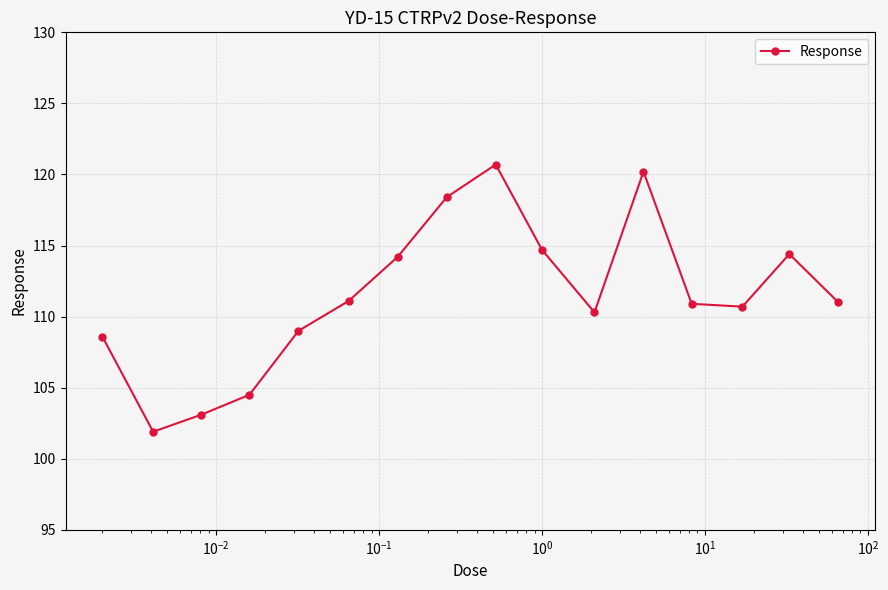

What is the difference between the maximum and second lowest values?

17.6